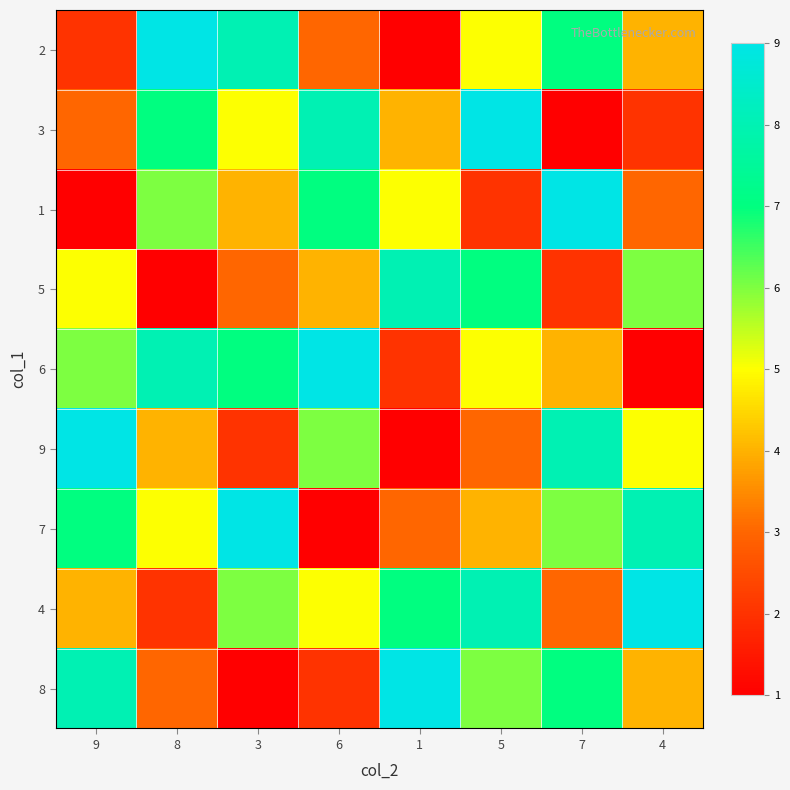

The 4 series shows 7 at 1. True or false?

True